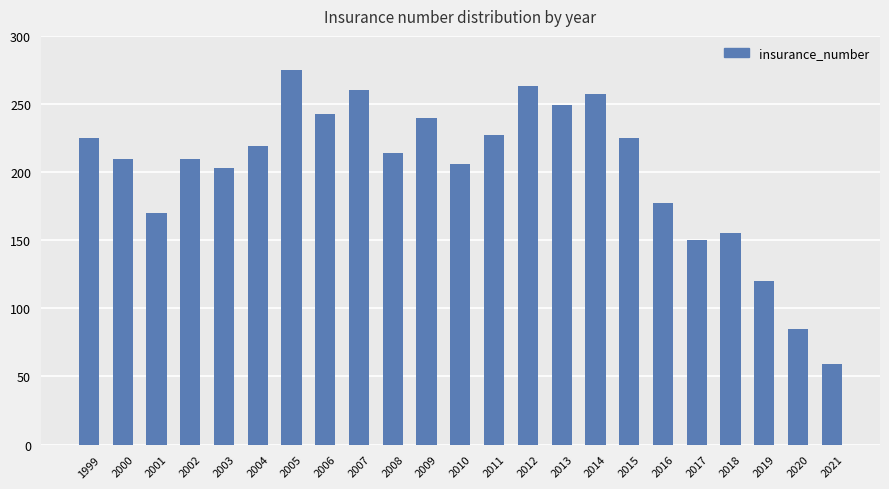

How many bars are there in total?

23